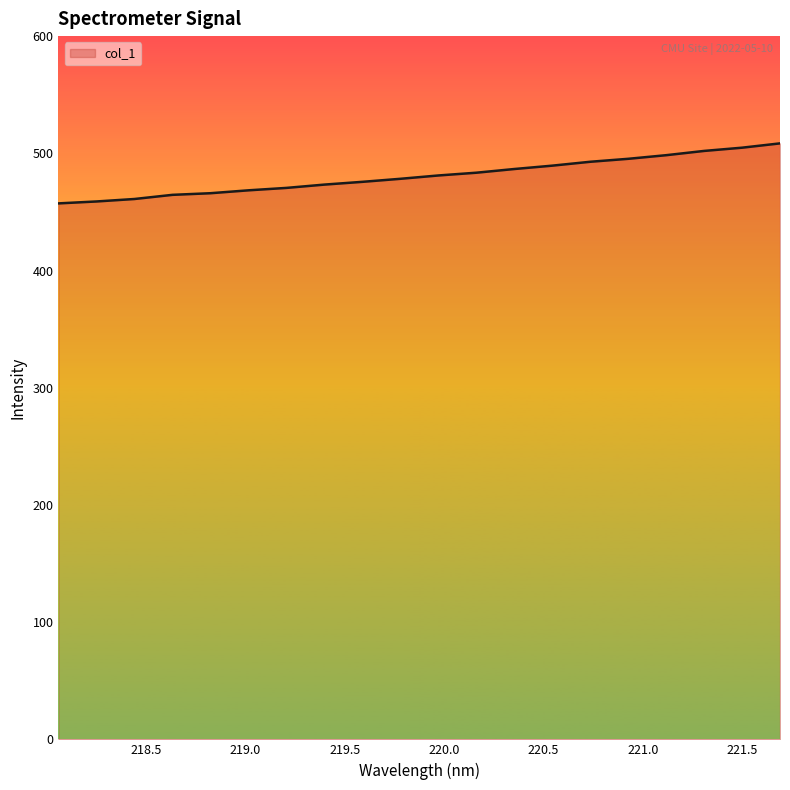

What is the smallest value displayed?

457.3